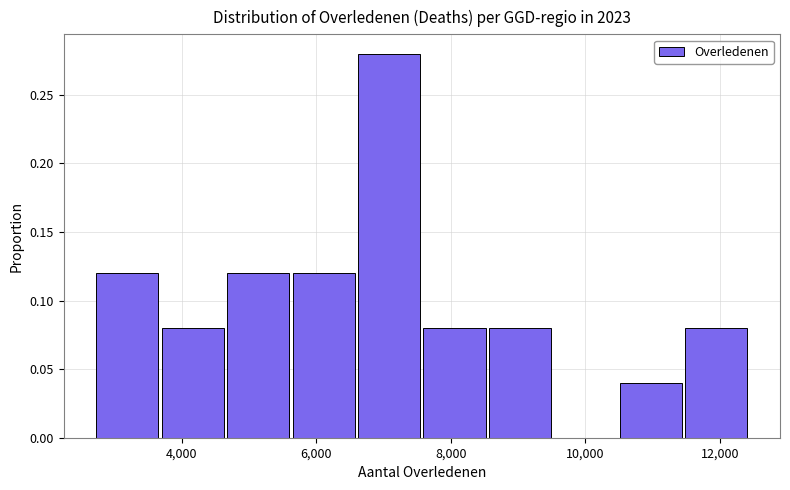

How tall is the bar that spans 6600 to 7600 on the x-axis? Neither the bar edges nor the heights are printed on the chart, so give them approximately, as read against the axes.

0.28